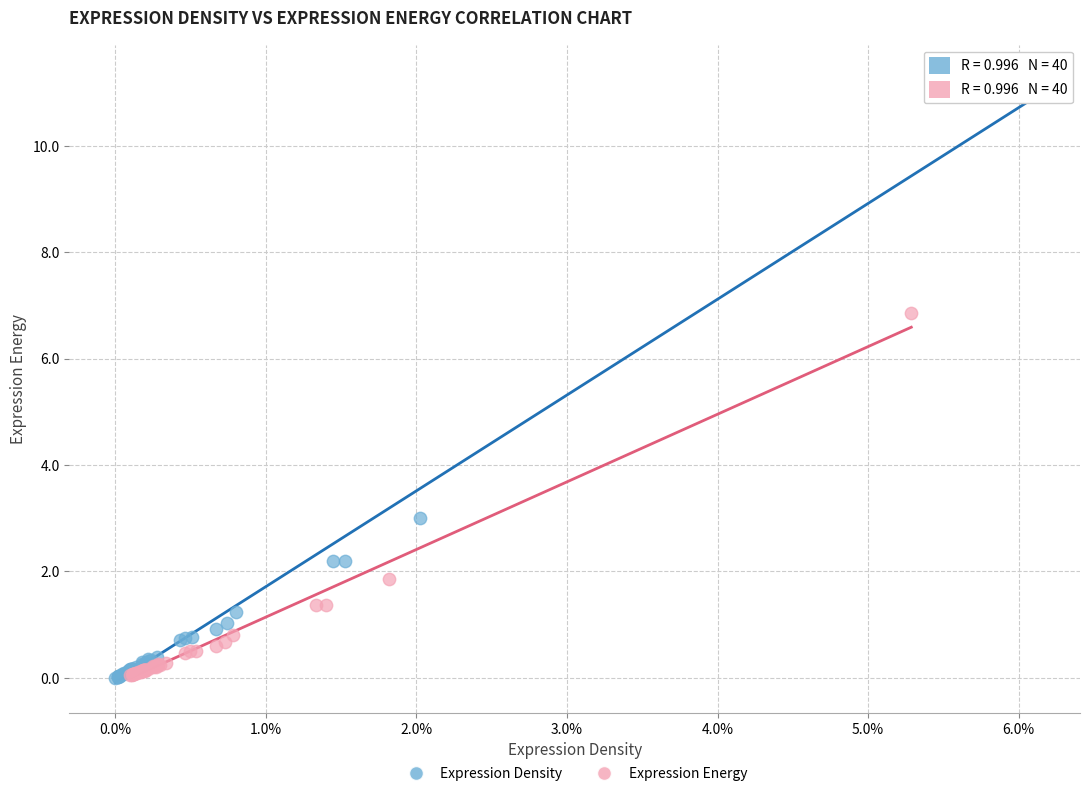

Which series reaches the maximum Y coordinate?

Expression Density